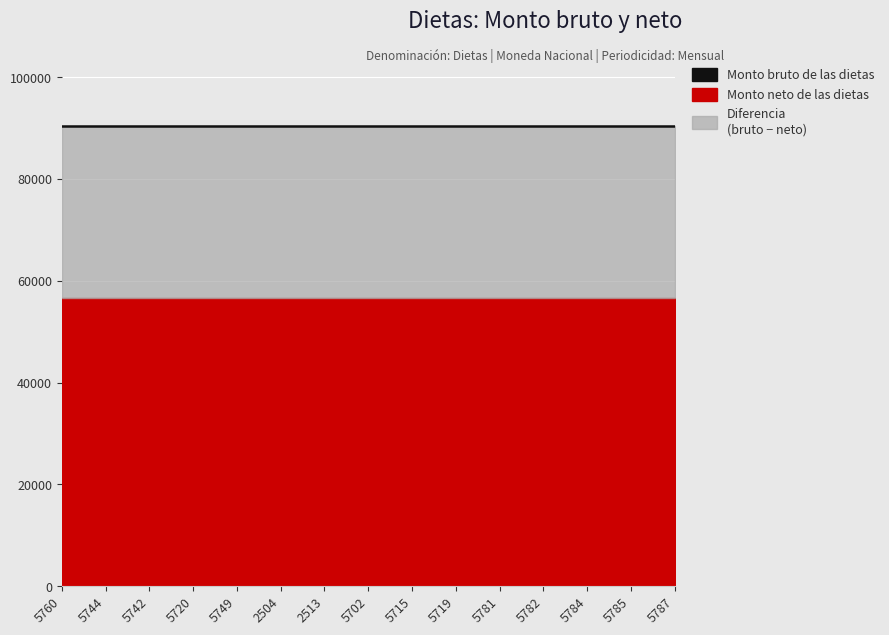

Is it true that Monto neto de las dietas equals 56576.3 at 5787?

True